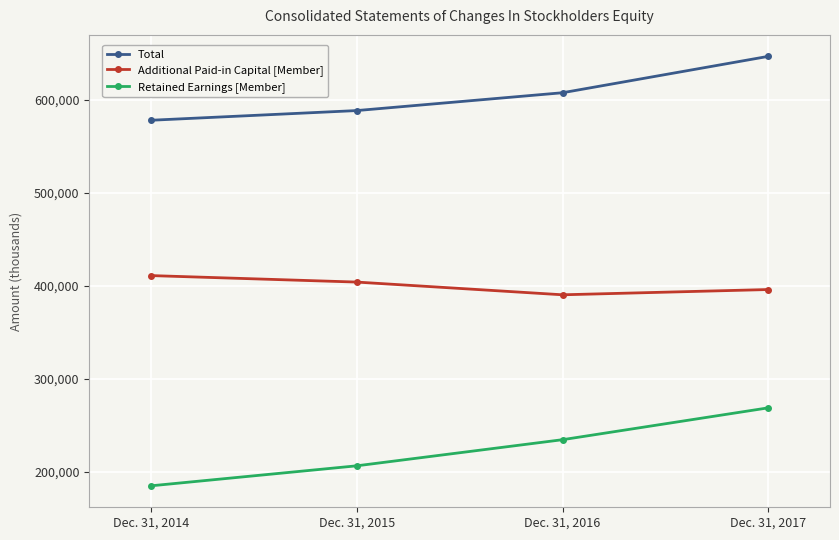

Which series has the widest spread of values?

Retained Earnings [Member]